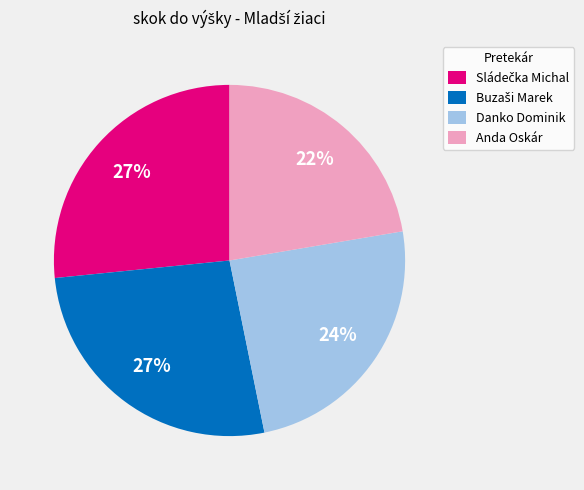

Which category has the smallest portion of the pie?

Anda Oskár